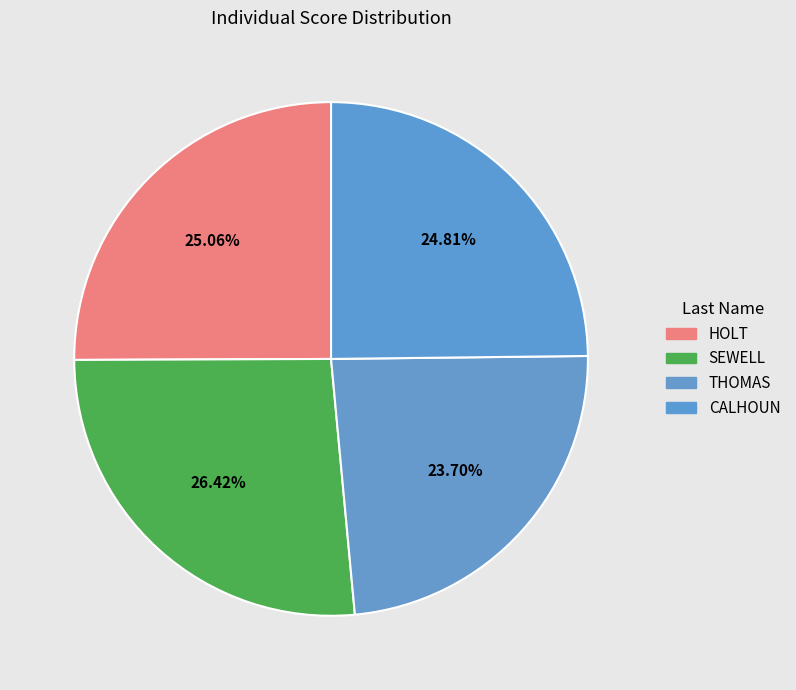

Combined, what portion of the pie is HOLT and THOMAS?

48.8%